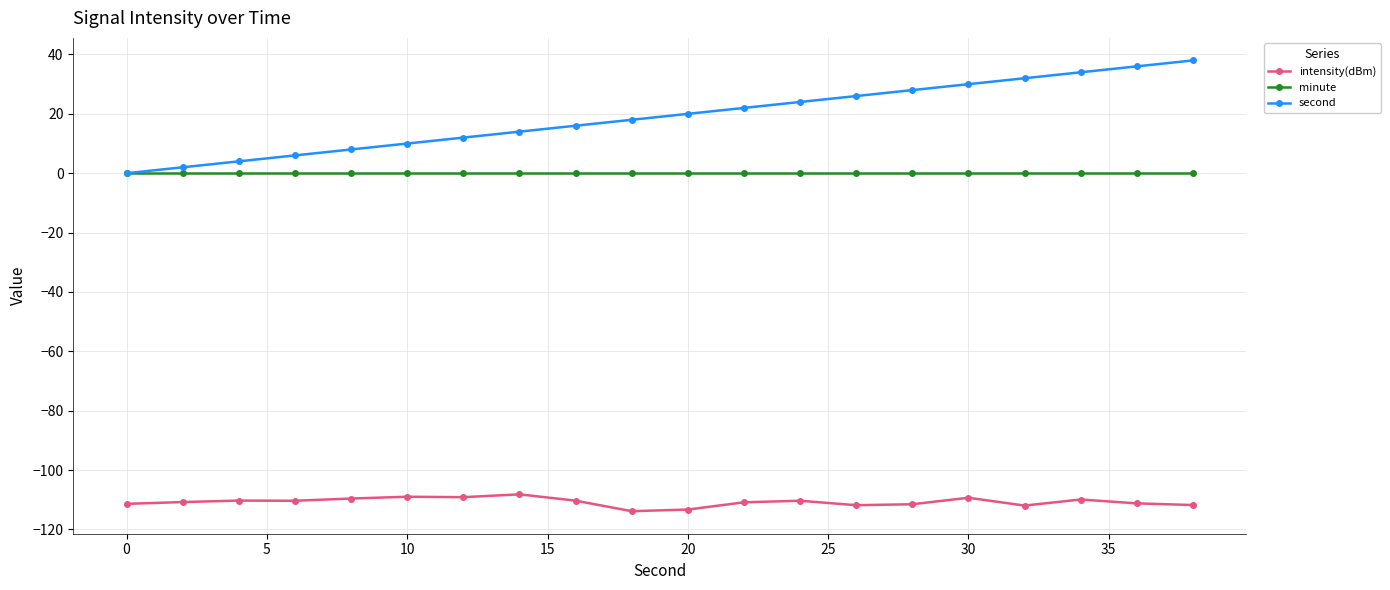

What are all the series names shown in the legend?

intensity(dBm), minute, second